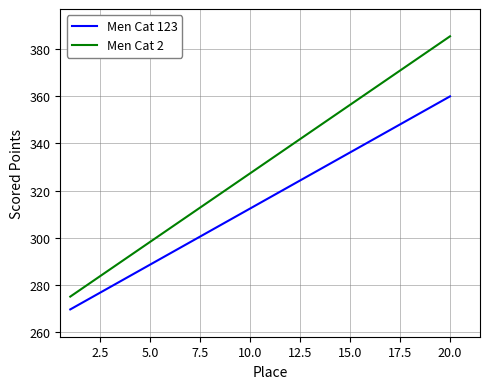

What is the smallest value displayed?

269.5